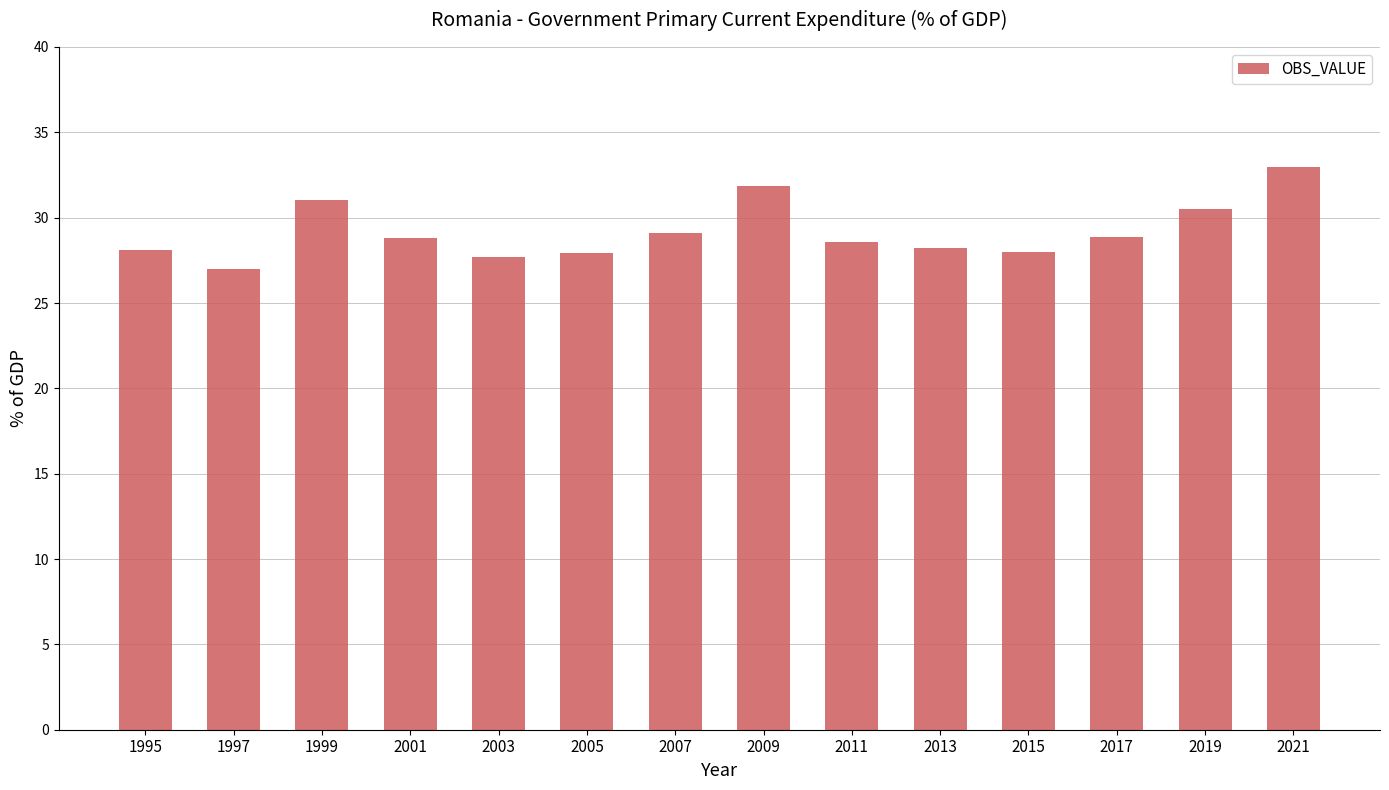

What is the difference between the maximum and minimum values?

6.0